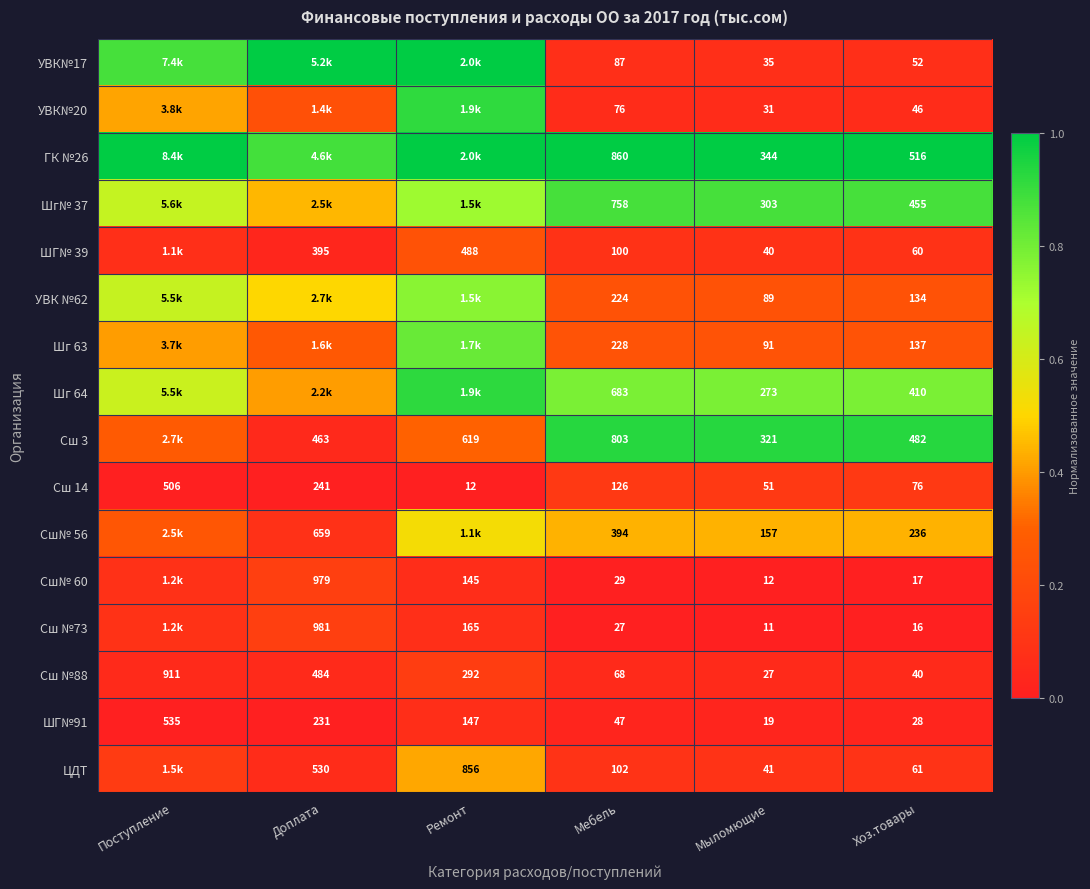

List the labels in order of Сш №88 value, largest first.

Поступление, Доплата, Ремонт, Мебель, Хоз.товары, Мыломющие